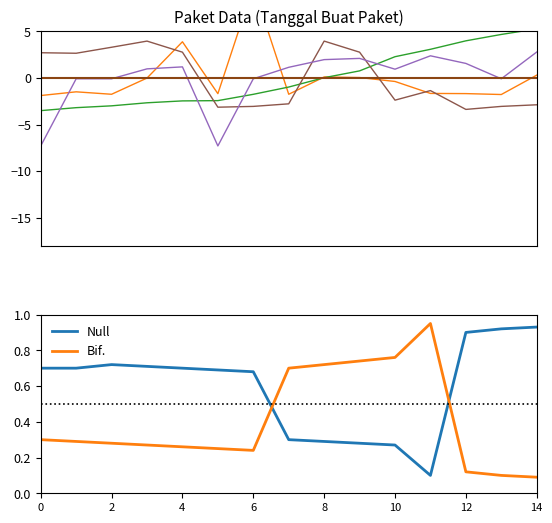

The value of Bif. at 2 is 0.4. True or false?

False